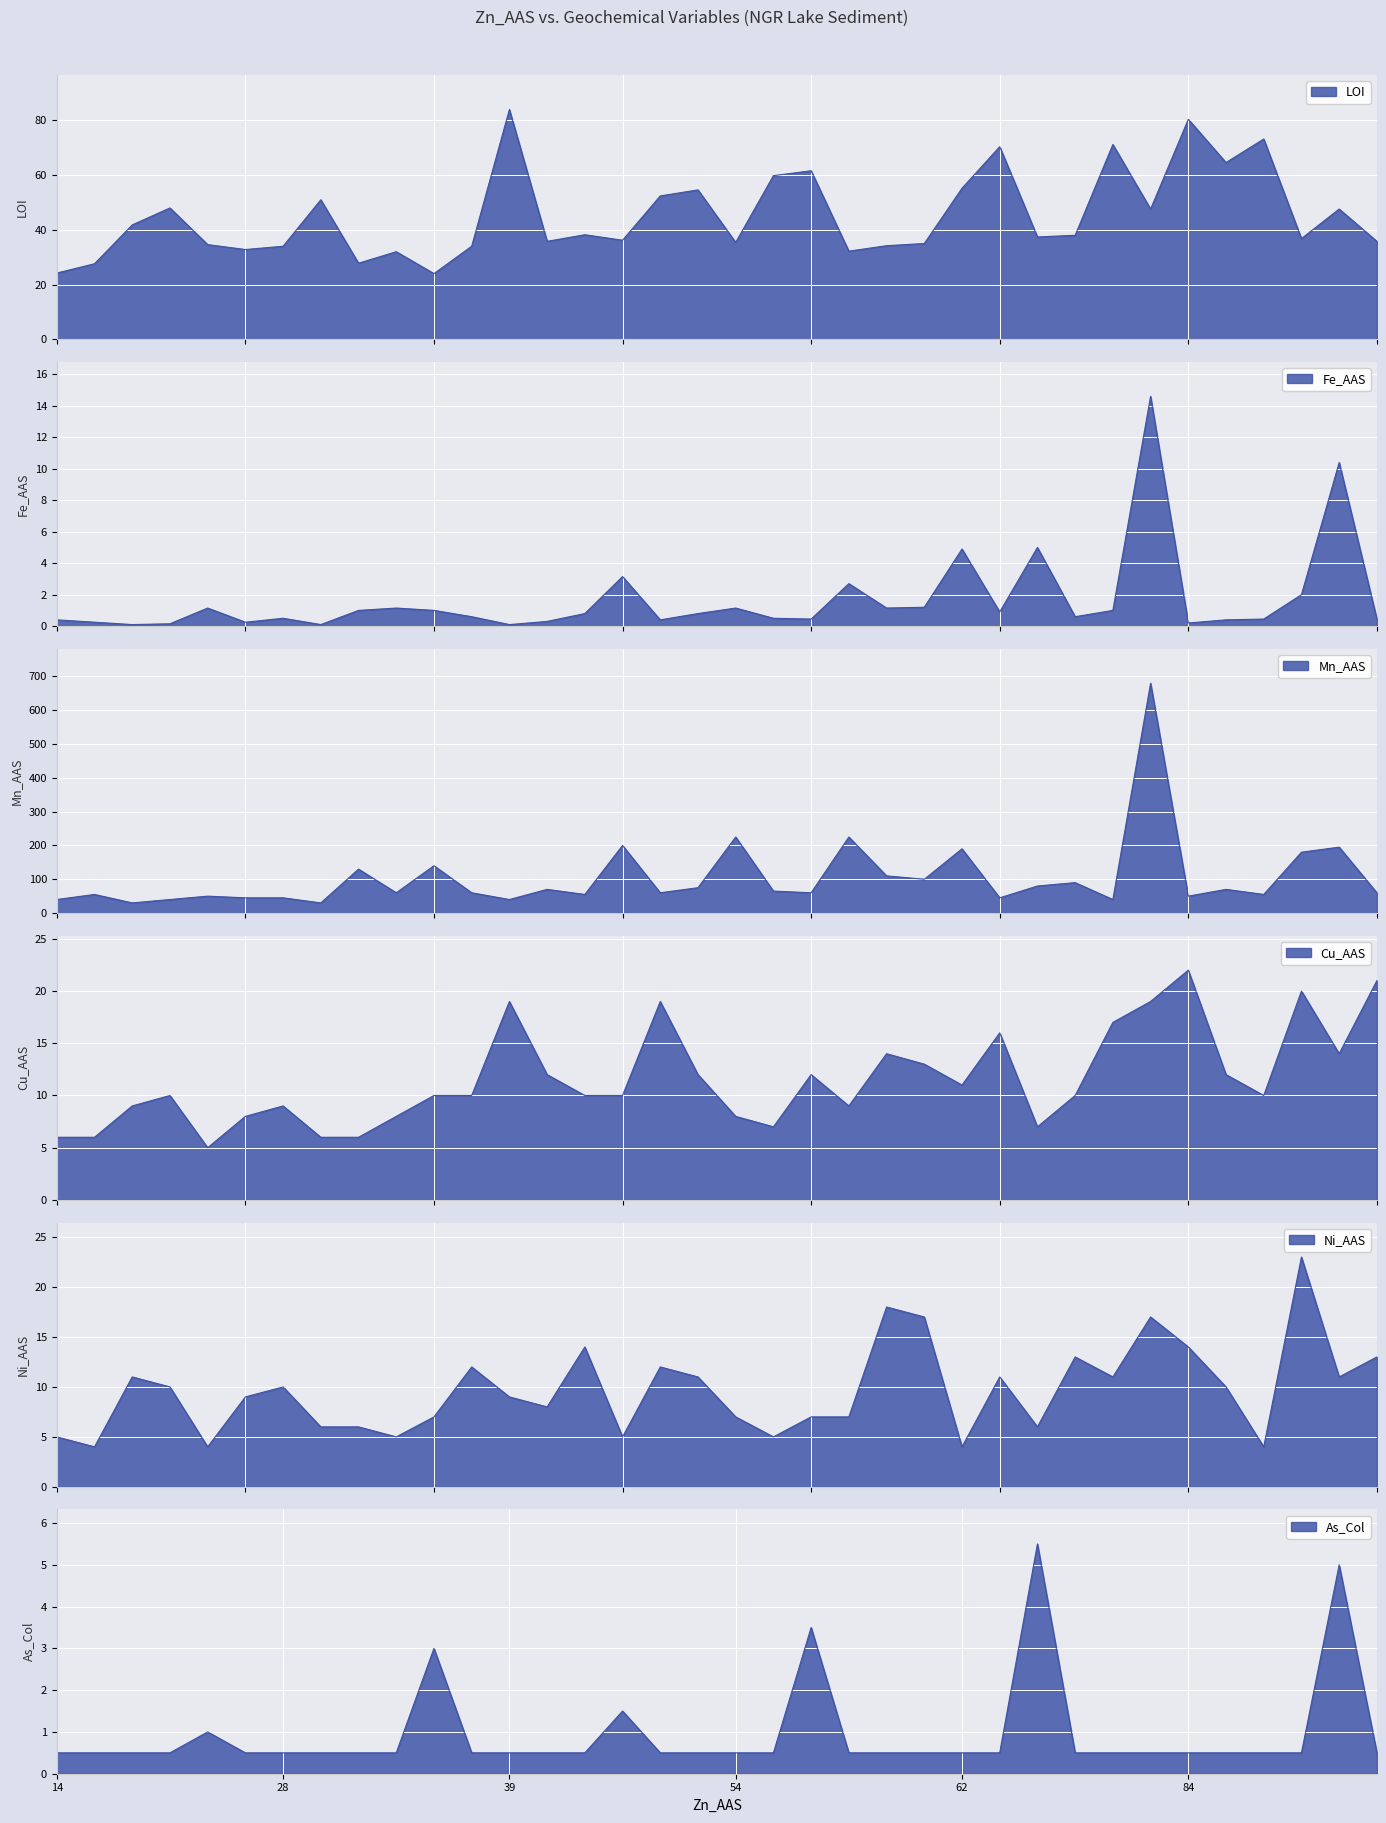

How many lines are shown in the chart?

6